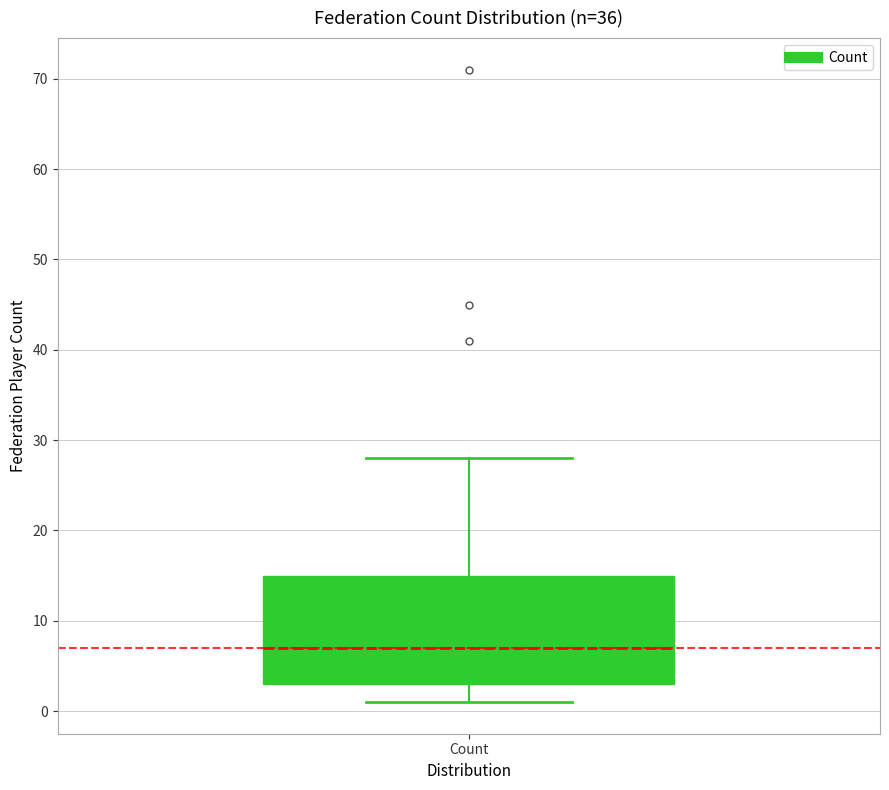

Transcribe this box plot: give where the median line is, the range the box spans, and where the two whiskers end, as read against the y-axis. The values are not printed on the chart, so give them approximately, as read against the axis.

median 7, box 3 to 15, whiskers 1 to 28